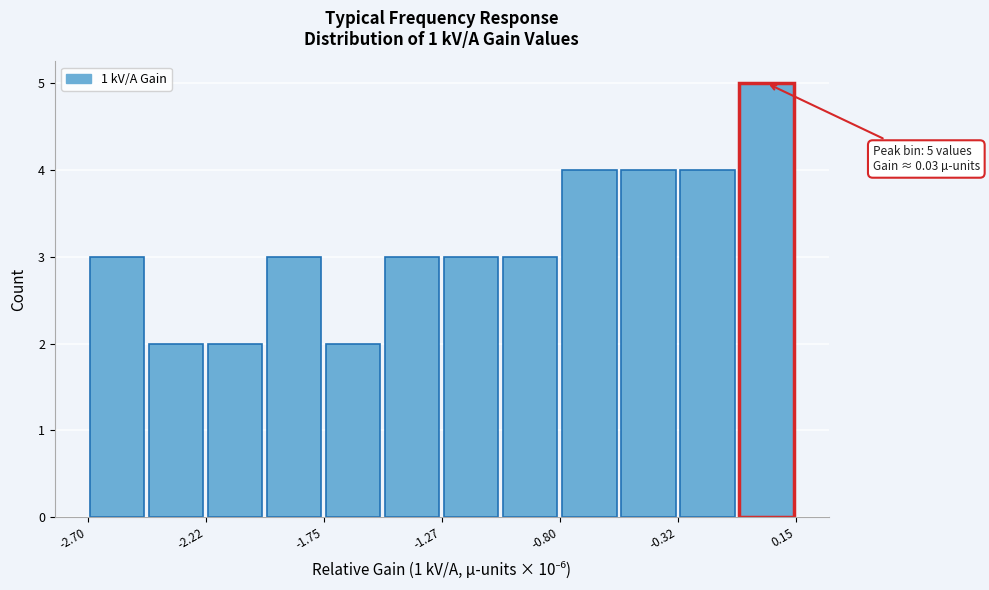

Which range on the x-axis has the tallest bar?

-0.10 to 0.15